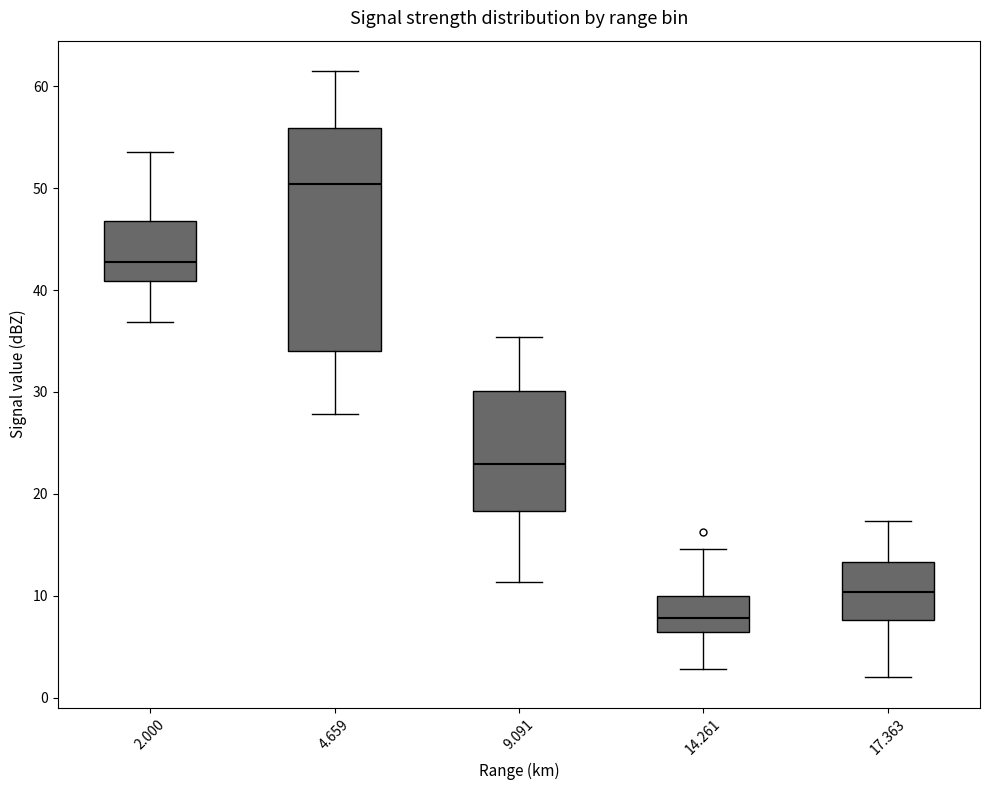

Reading left to right, read every box against the y-axis: the position of its median line, the range the box covers, and the ends of its whiskers. The values are not printed on the chart, so give them approximately, as read against the axis.

2.000: median 43, box 41 to 47, whiskers 37 to 54
4.659: median 50, box 34 to 56, whiskers 28 to 62
9.091: median 23, box 18 to 30, whiskers 11 to 35
14.261: median 8, box 6 to 10, whiskers 3 to 15
17.363: median 10, box 8 to 13, whiskers 2 to 17